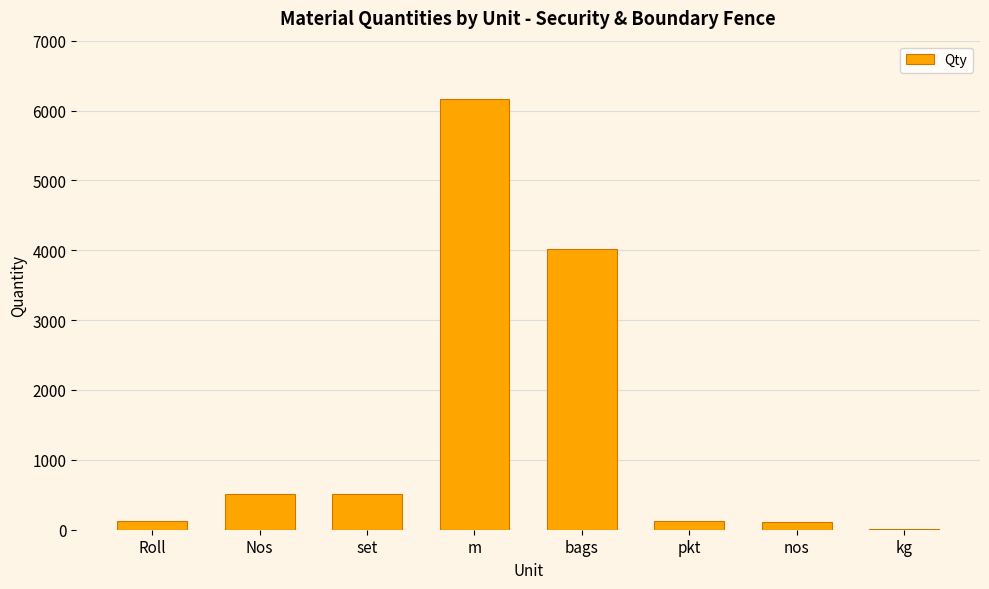

What is the maximum value shown in the chart?

6164